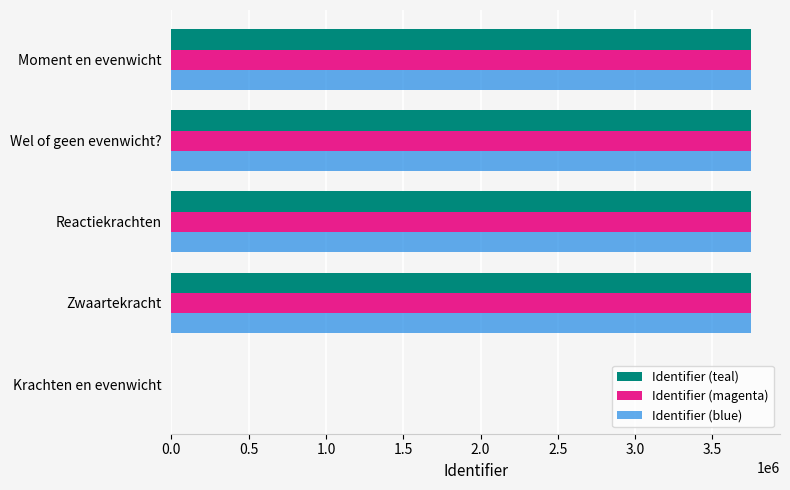

What is the greatest value displayed?

3749320